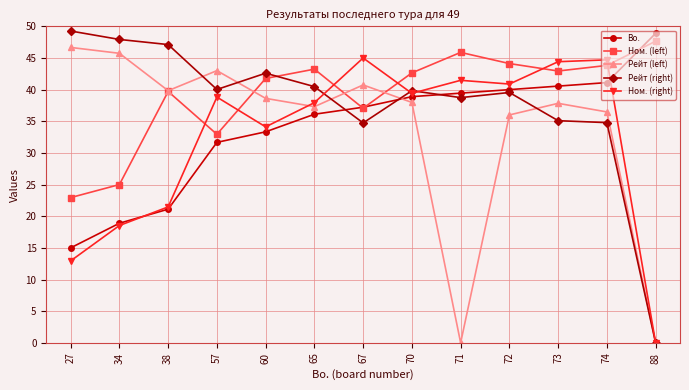

What is the value of the Рейт (left) point at the 5th from the left?

38.6